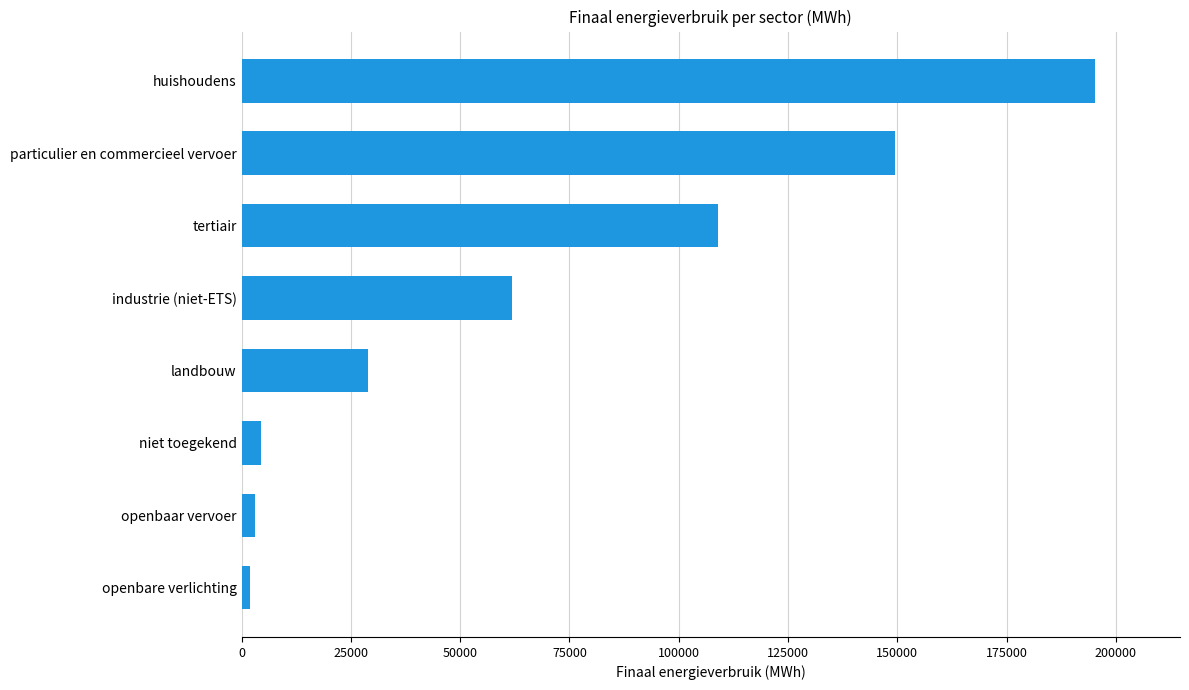

At which label is the value closest to 98596?

tertiair